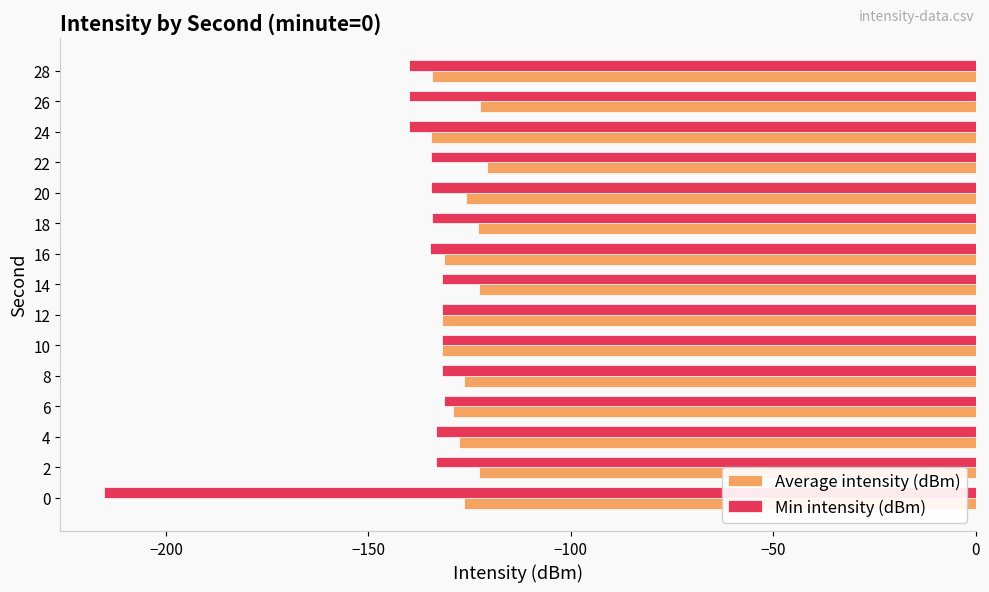

What are all the series names shown in the legend?

Average intensity (dBm), Min intensity (dBm)